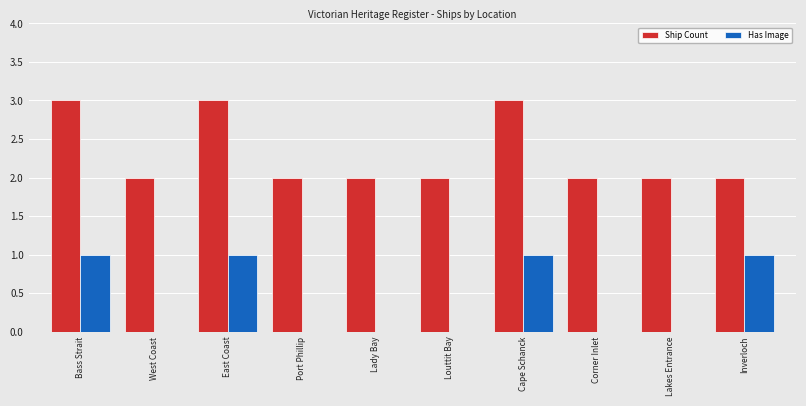

The value of Ship Count at West Coast is 3. True or false?

False